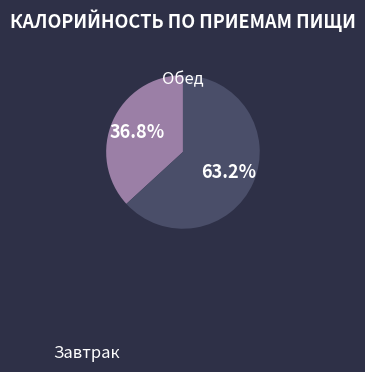

To the nearest percent, what is the difference between the largest and smallest slice percentages?

26%